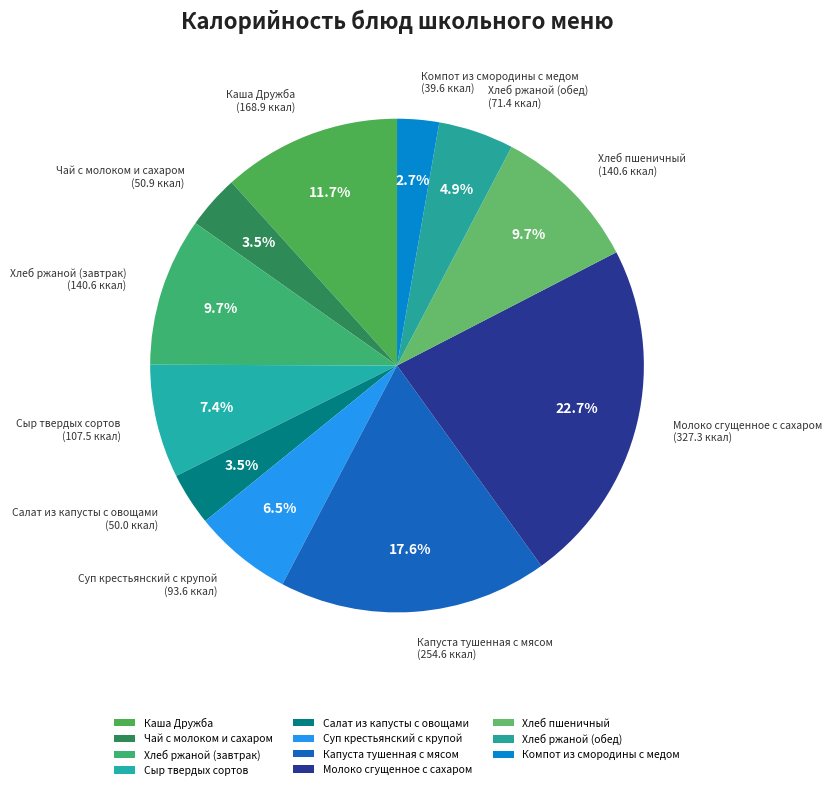

To the nearest percent, what portion does Каша Дружба represent?

12%